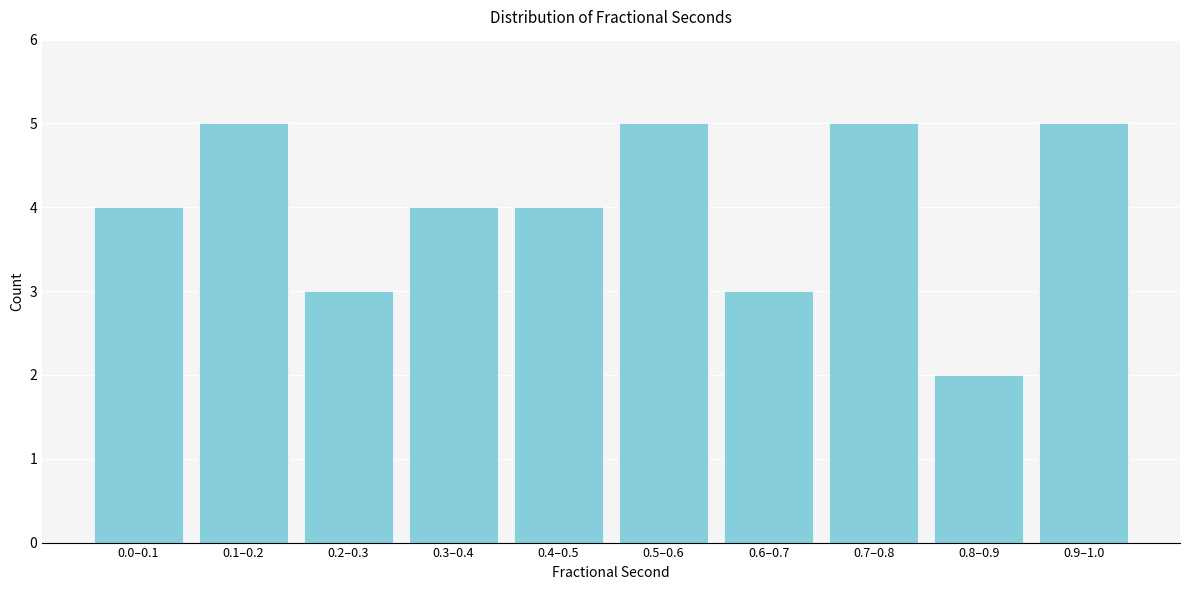

Reading left to right, what are all the values shown in this chart?

4	5	3	4	4	5	3	5	2	5